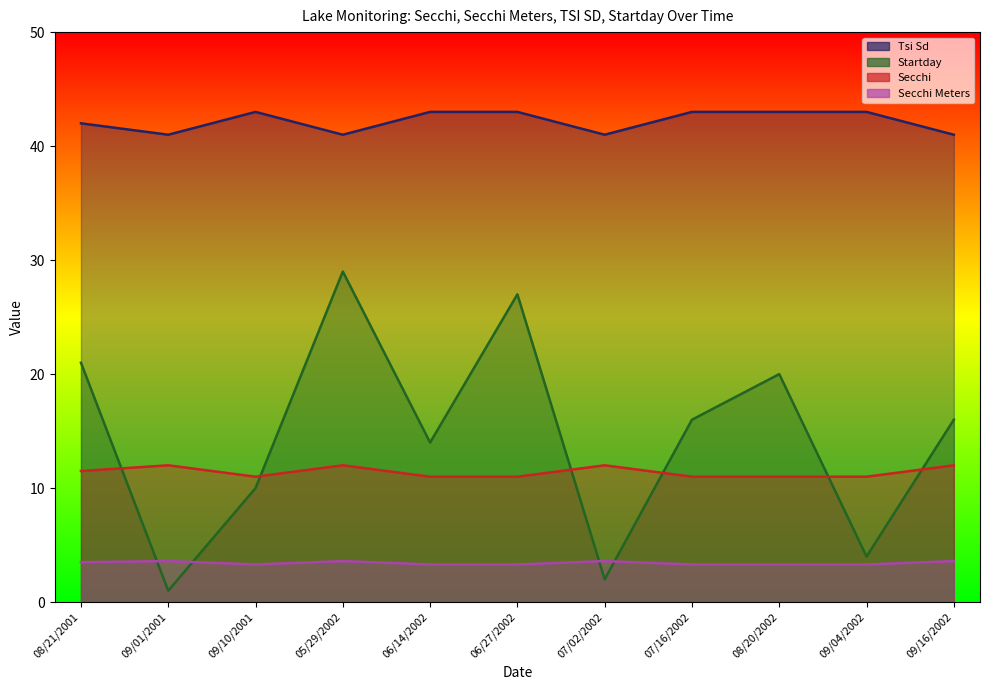

Which has a higher value, 07/16/2002 or 09/16/2002?

07/16/2002